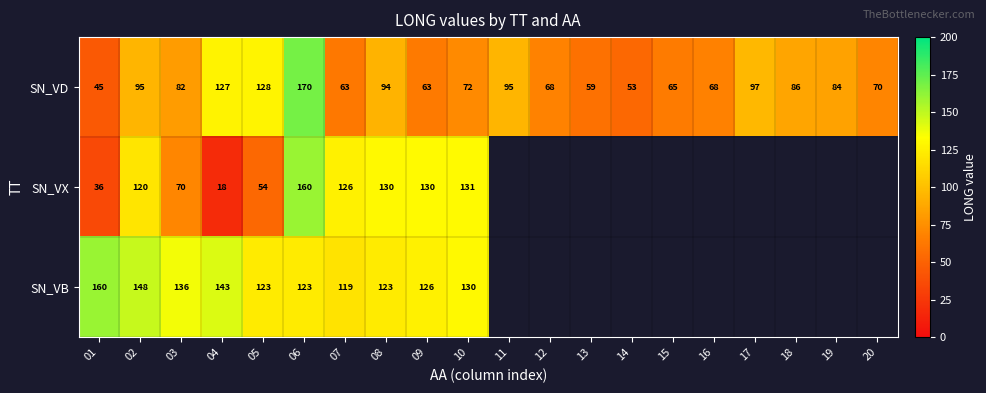

Between 07 and 14, which is larger?

07